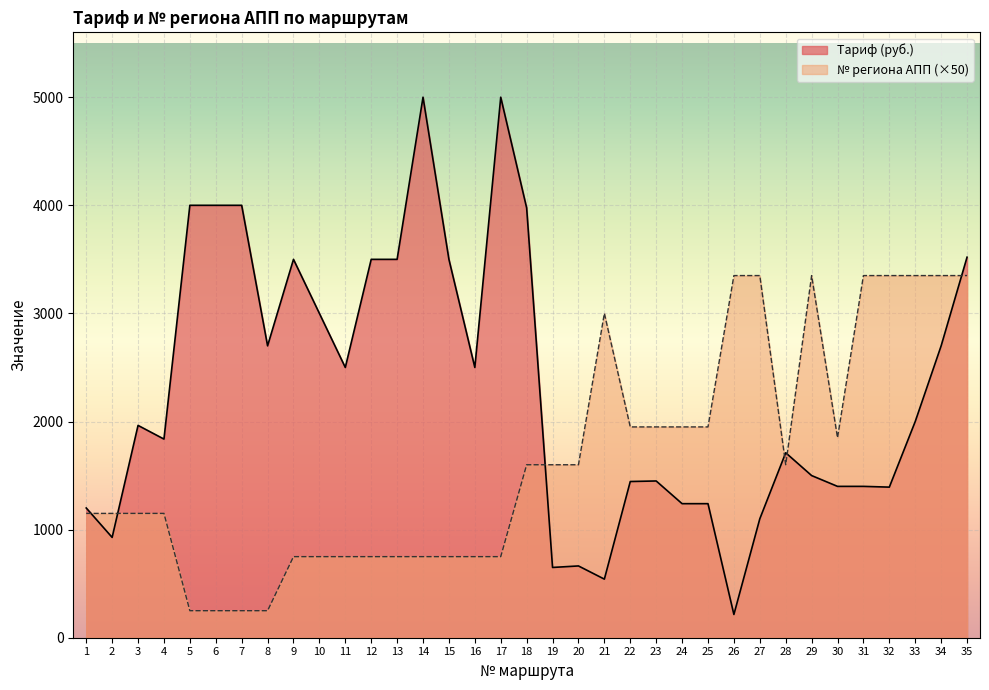

Is the value of № региона АПП at 16 greater than the value of Тариф (руб.) at 10?

No